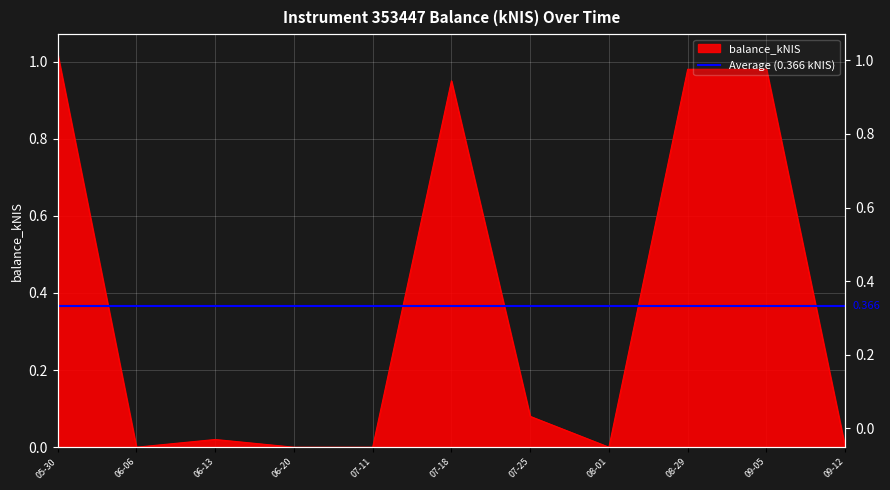

Reading left to right, transcribe all the data shown in this chart.

1.0	0.0	0.0	0.0	0.0	0.9	0.1	0.0	1.0	1.0	0.0